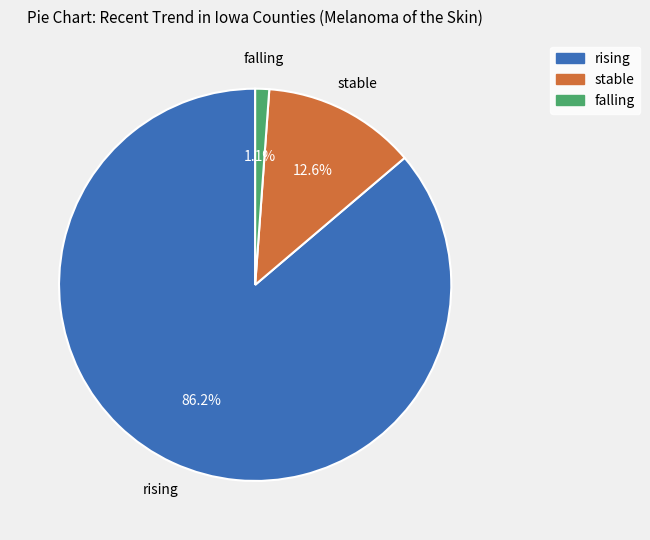

Which has a higher value, rising or stable?

rising